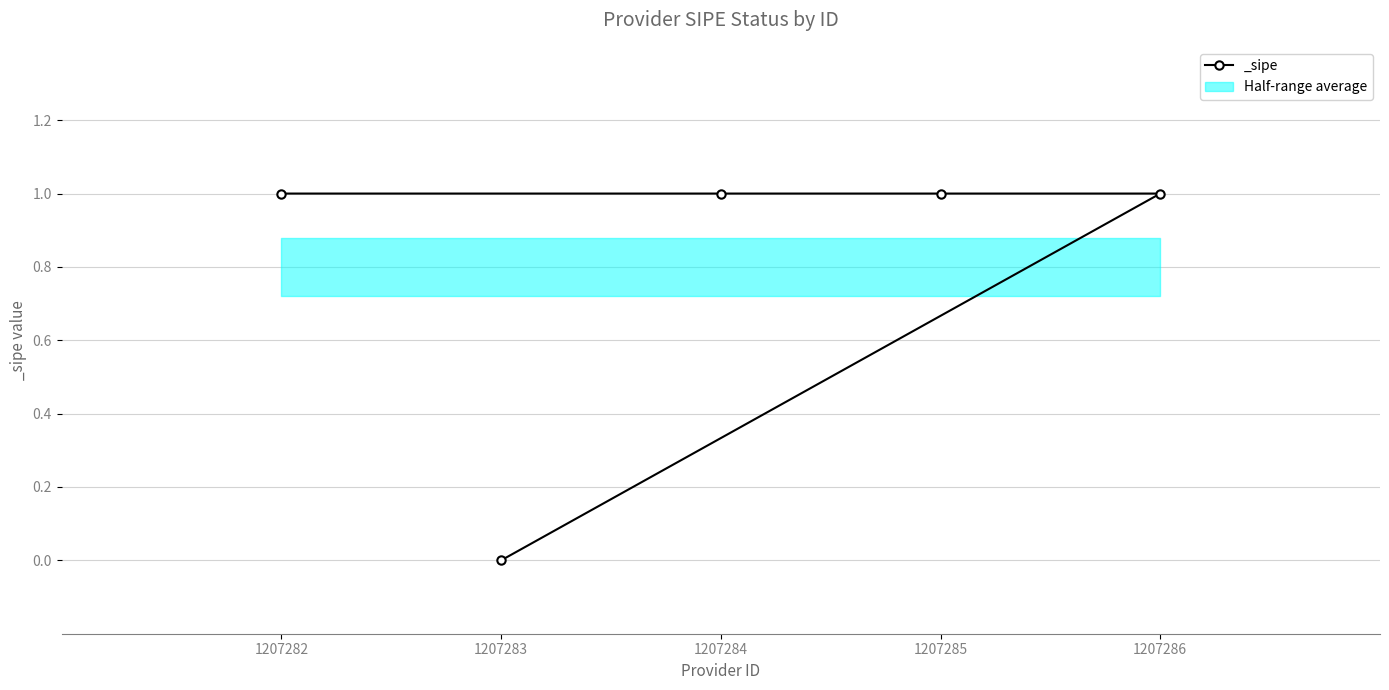

What is the sum of all values?

4